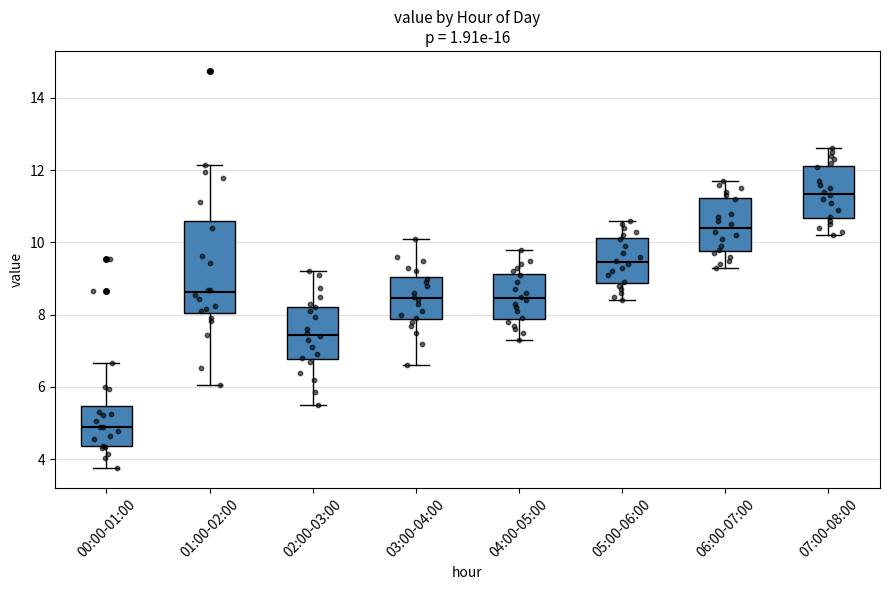

Reading left to right, transcribe this box plot: for each box, give where its median line is, the range the box spans, and where its two whiskers end, as read against the y-axis. The values are not printed on the chart, so give them approximately, as read against the axis.

00:00-01:00: median 4.8, box 4.4 to 5.4, whiskers 3.8 to 6.6
01:00-02:00: median 8.6, box 8.0 to 10.6, whiskers 6.0 to 12.2
02:00-03:00: median 7.4, box 6.8 to 8.2, whiskers 5.6 to 9.2
03:00-04:00: median 8.4, box 7.8 to 9.0, whiskers 6.6 to 10.2
04:00-05:00: median 8.4, box 7.8 to 9.2, whiskers 7.4 to 9.8
05:00-06:00: median 9.4, box 8.8 to 10.2, whiskers 8.4 to 10.6
06:00-07:00: median 10.4, box 9.8 to 11.2, whiskers 9.4 to 11.8
07:00-08:00: median 11.4, box 10.6 to 12.2, whiskers 10.2 to 12.6